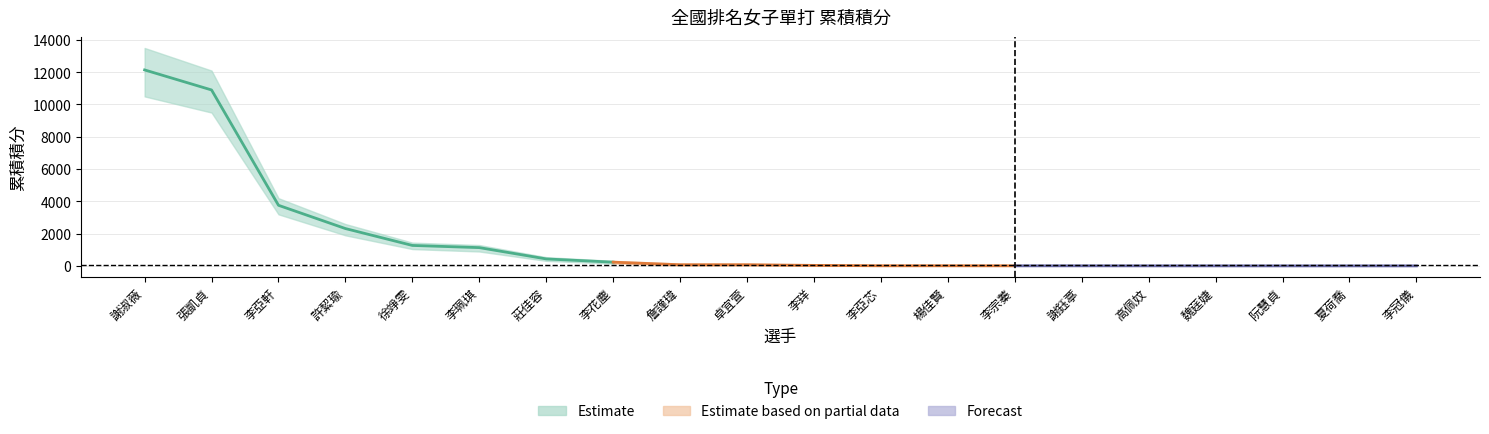

What is the value of the 上界 point at the 4th from the left?

2600